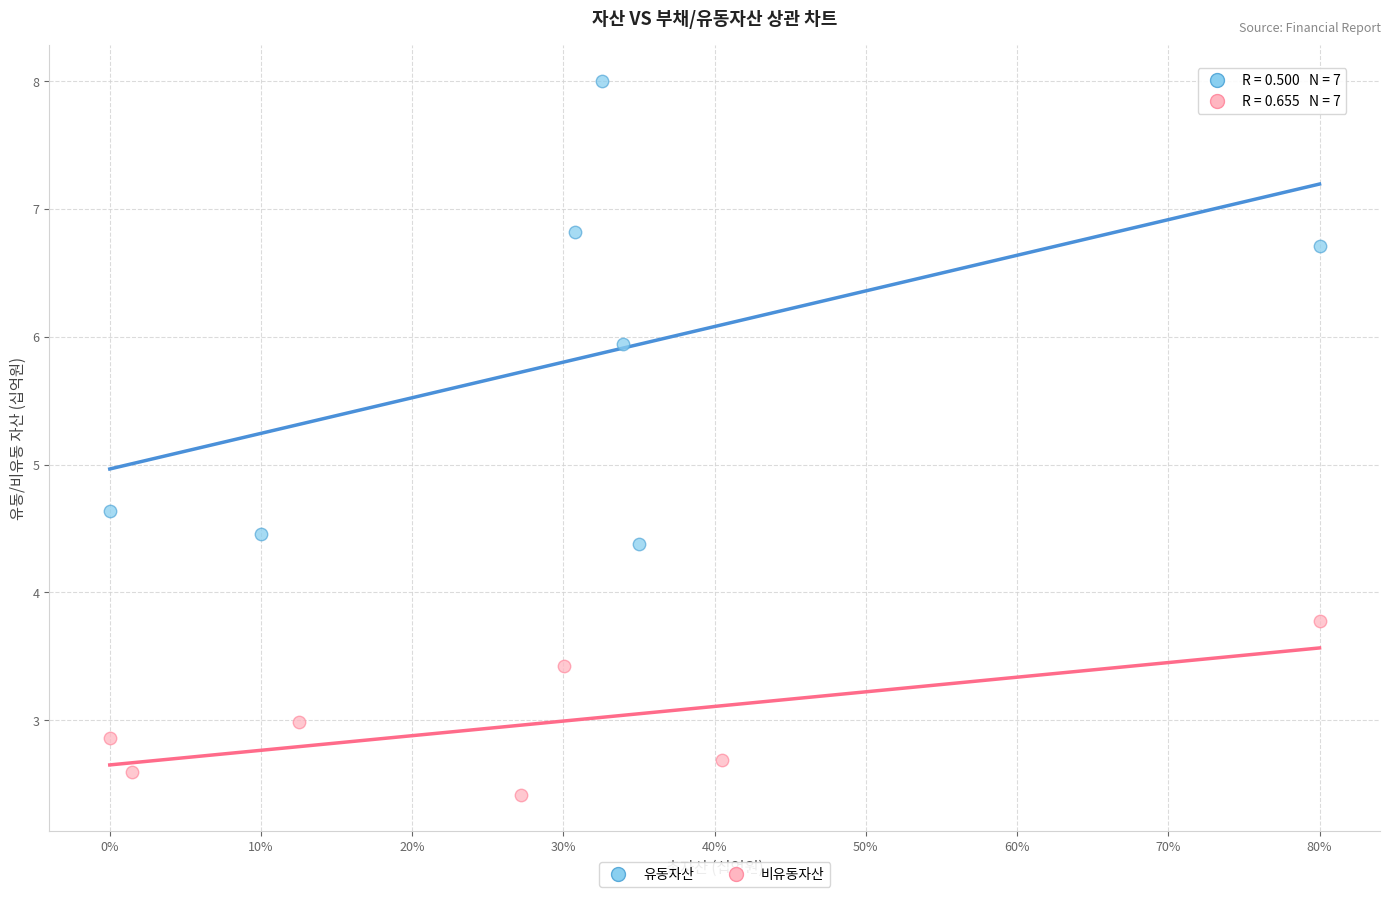

What are all the series names shown in the legend?

유동자산, 비유동자산